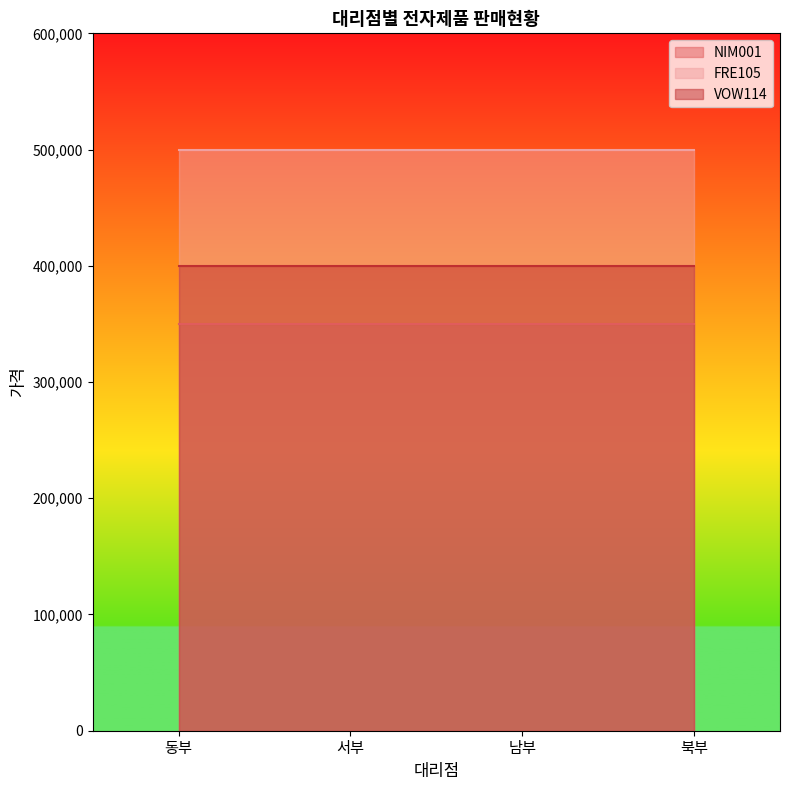

List the series in order of their overall mean, lowest first.

NIM001, VOW114, FRE105